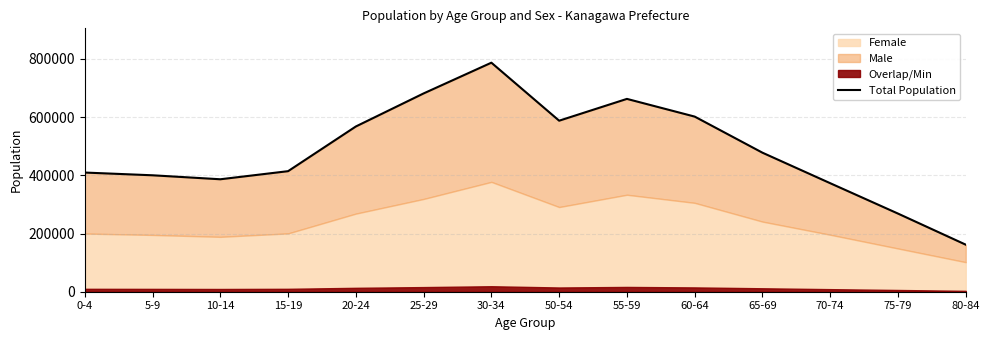

Reading left to right, transcribe all the data shown in this chart.

0-4=409437	5-9=400030	10-14=386367	15-19=414178	20-24=567713	25-29=681294	30-34=786880	50-54=587597	55-59=662507	60-64=601696	65-69=477666	70-74=372826	75-79=268474	80-84=161628